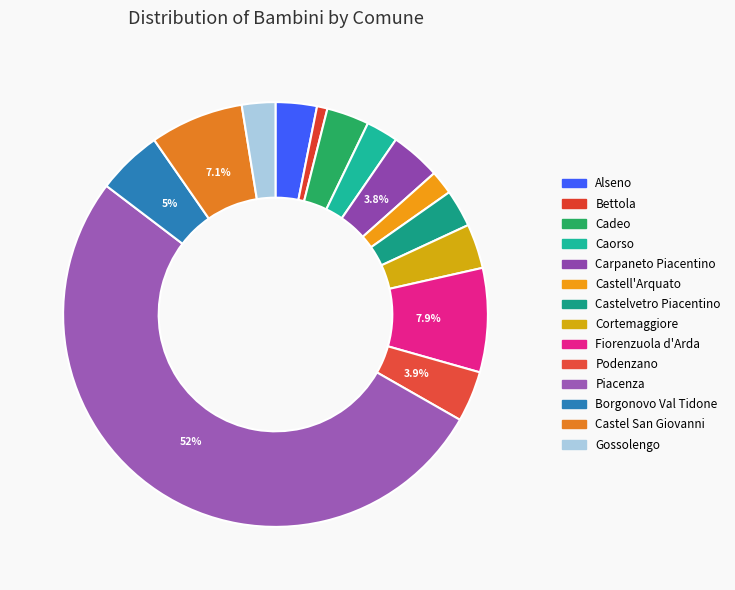

Does Carpaneto Piacentino represent more than half of the total?

No